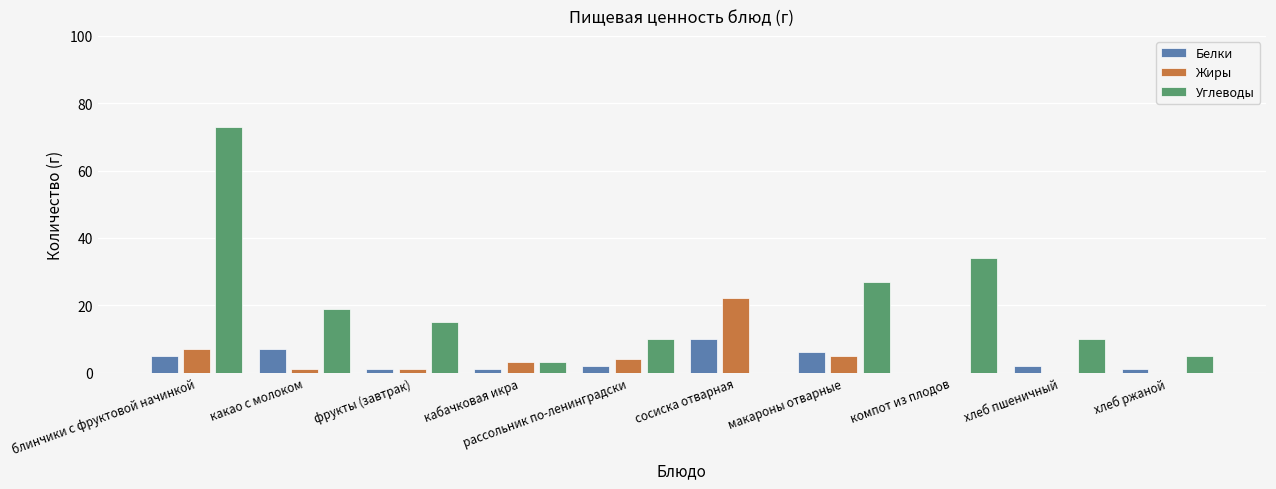

At which label does Белки first exceed 2?

блинчики с фруктовой начинкой